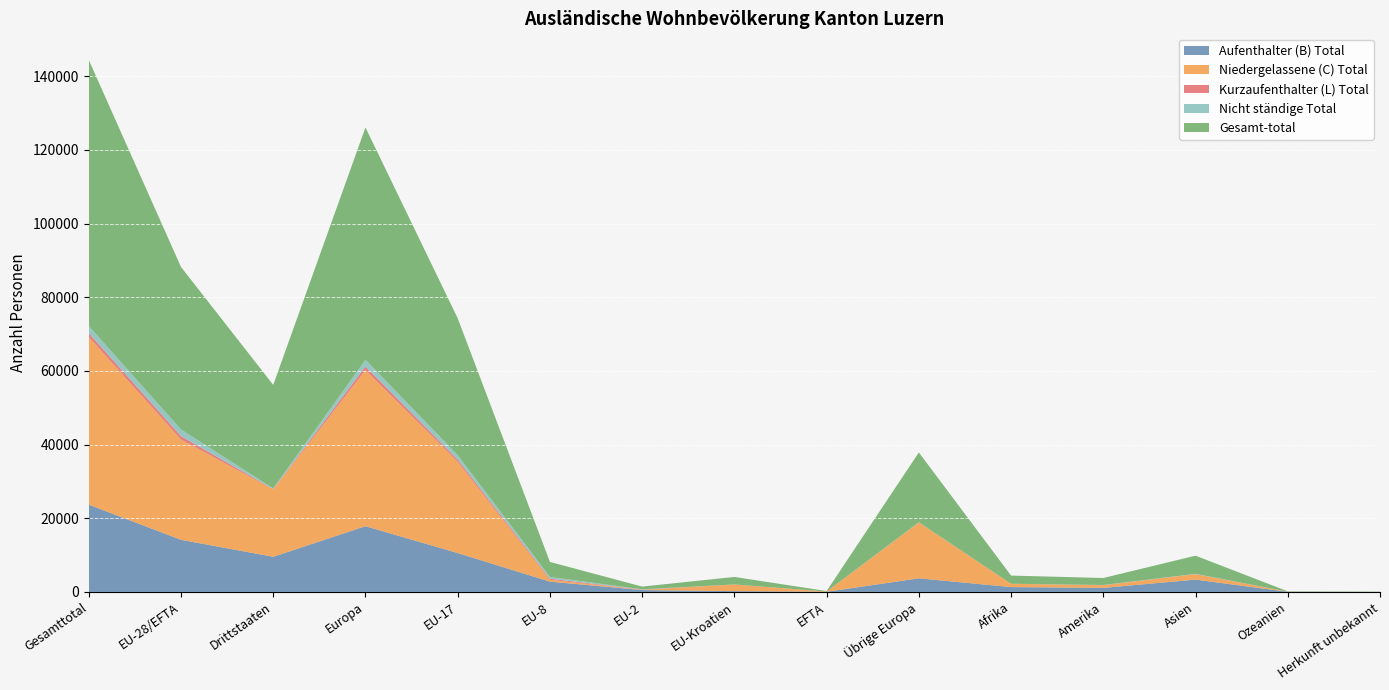

Reading left to right, extract all data points from this chart.

Aufenthalter (B) Total: Gesamttotal=23696	EU-28/EFTA=14147	Drittstaaten=9549	Europa=17843	EU-17=10558	EU-8=2798	EU-2=513	EU-Kroatien=227	EFTA=51	Übrige Europa=3696	Afrika=1322	Amerika=1102	Asien=3347	Ozeanien=47	Herkunft unbekannt=35
Niedergelassene (C) Total: Gesamttotal=45493	EU-28/EFTA=27218	Drittstaaten=18275	Europa=42376	EU-17=24790	EU-8=495	EU-2=74	EU-Kroatien=1797	EFTA=62	Übrige Europa=15158	Afrika=887	Amerika=711	Asien=1477	Ozeanien=30	Herkunft unbekannt=12
Kurzaufenthalter (L) Total: Gesamttotal=1044	EU-28/EFTA=942	Drittstaaten=102	Europa=970	EU-17=570	EU-8=305	EU-2=59	EU-Kroatien=4	EFTA=4	Übrige Europa=28	Afrika=7	Amerika=33	Asien=29	Ozeanien=5	Herkunft unbekannt=0
Nicht ständige Total: Gesamttotal=1966	EU-28/EFTA=1793	Drittstaaten=173	Europa=1844	EU-17=1222	EU-8=476	EU-2=82	EU-Kroatien=9	EFTA=4	Übrige Europa=51	Afrika=6	Amerika=47	Asien=68	Ozeanien=1	Herkunft unbekannt=0
Gesamt-total: Gesamttotal=72199	EU-28/EFTA=44100	Drittstaaten=28099	Europa=63033	EU-17=37140	EU-8=4074	EU-2=728	EU-Kroatien=2037	EFTA=121	Übrige Europa=18933	Afrika=2222	Amerika=1893	Asien=4921	Ozeanien=83	Herkunft unbekannt=47